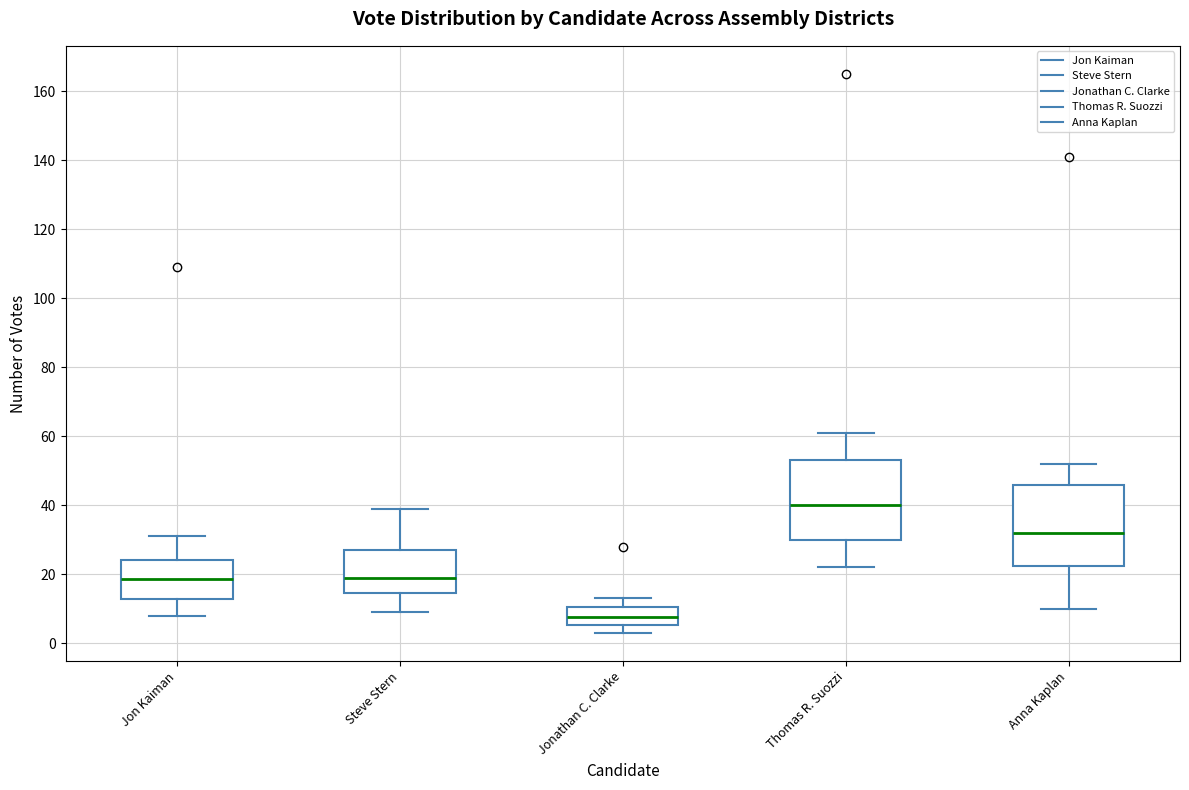

Reading left to right, transcribe this box plot: for each box, give where its median line is, the range the box spans, and where its two whiskers end, as read against the y-axis. The values are not printed on the chart, so give them approximately, as read against the axis.

Jon Kaiman: median 18, box 12 to 24, whiskers 8 to 32
Steve Stern: median 20, box 14 to 28, whiskers 10 to 40
Jonathan C. Clarke: median 8, box 6 to 10, whiskers 4 to 14
Thomas R. Suozzi: median 40, box 30 to 54, whiskers 22 to 62
Anna Kaplan: median 32, box 22 to 46, whiskers 10 to 52